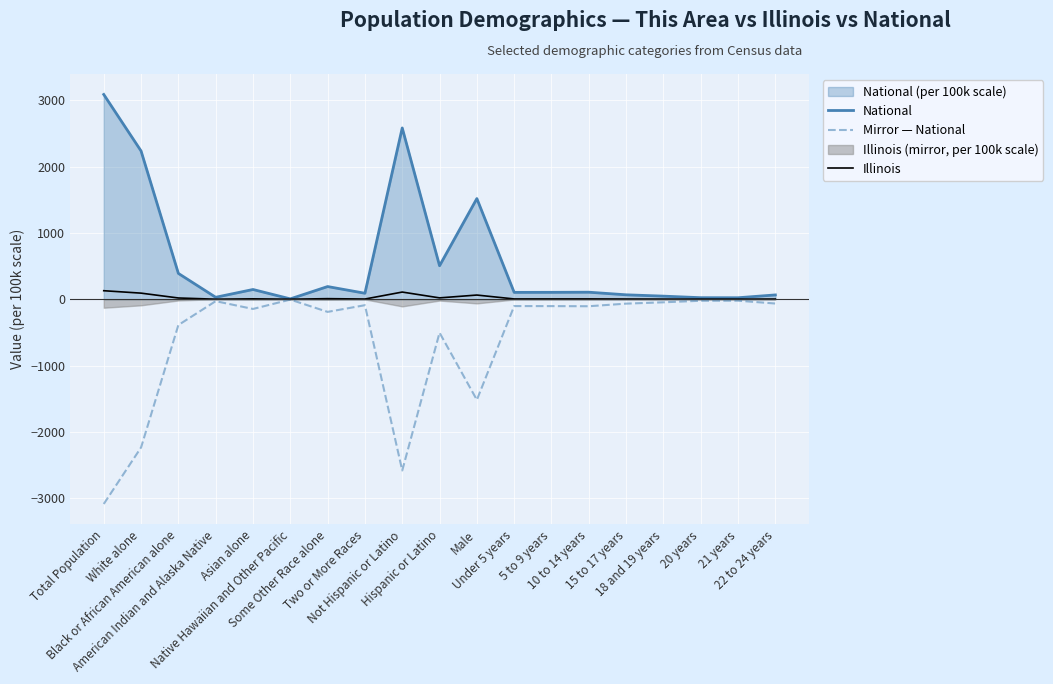

What is the lowest value of the Mirror — National series?

-3087.5